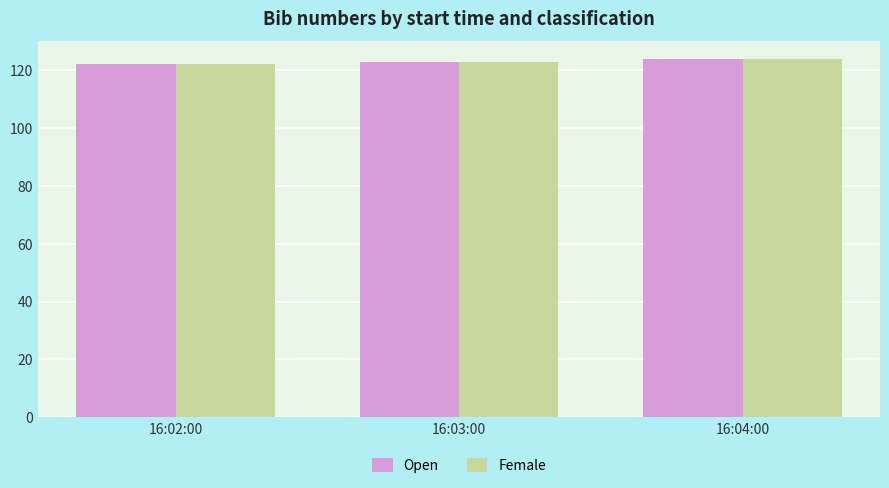

What are all the series names shown in the legend?

Open, Female